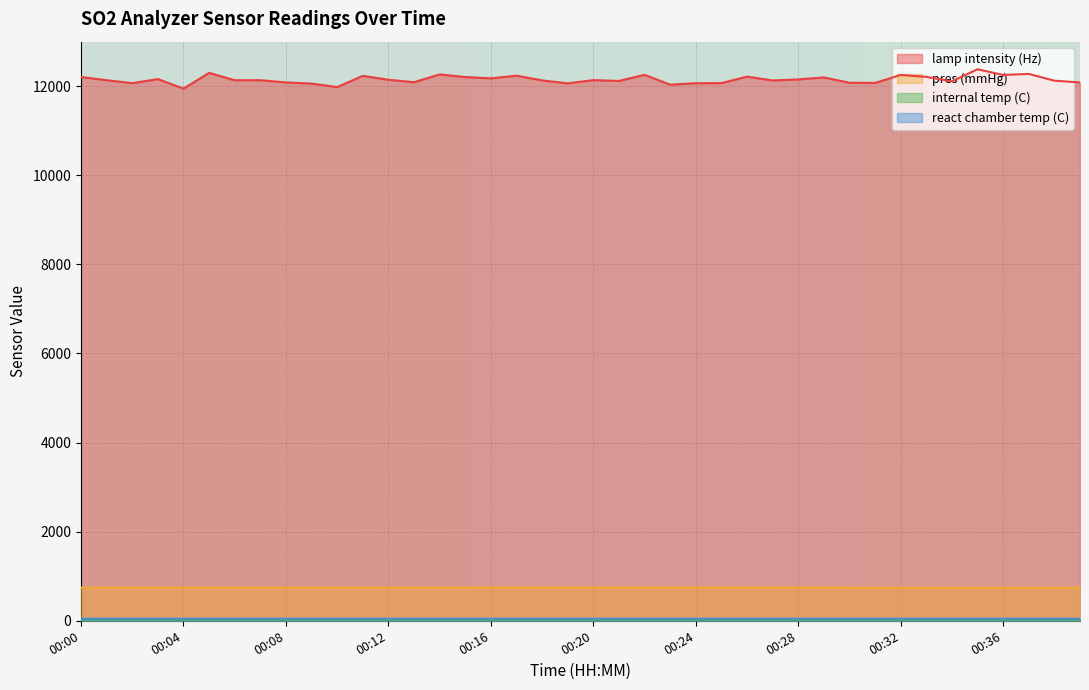

True or false: lamp intensity (Hz) and pres (mmHg) cross at least once.

False